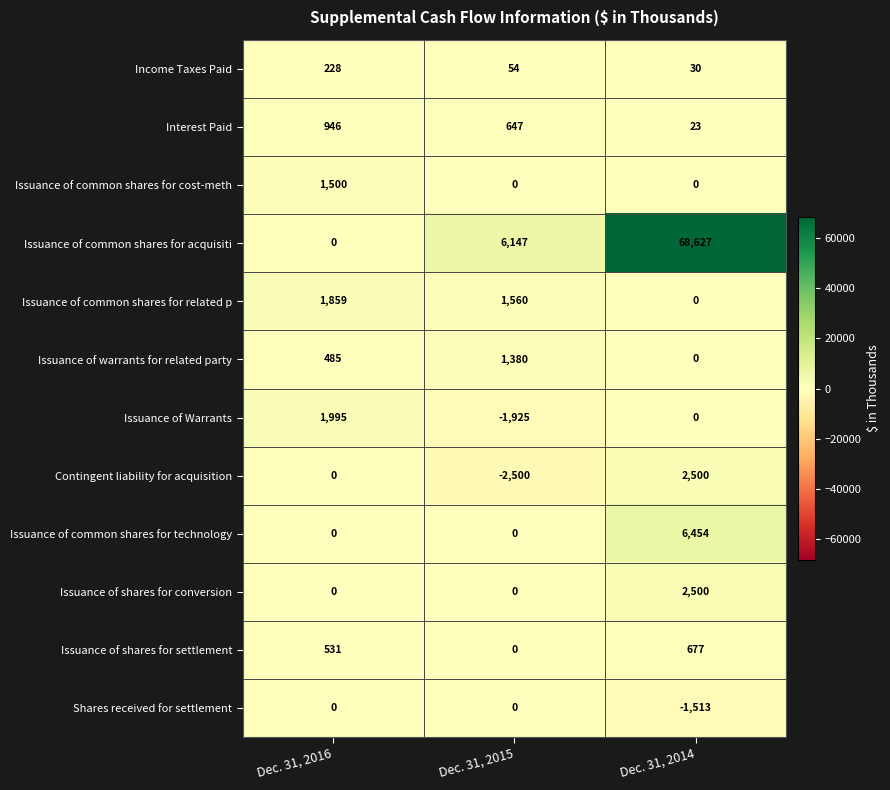

What is the difference between the Issuance of warrants for related party values at Dec. 31, 2015 and Dec. 31, 2014?

1380